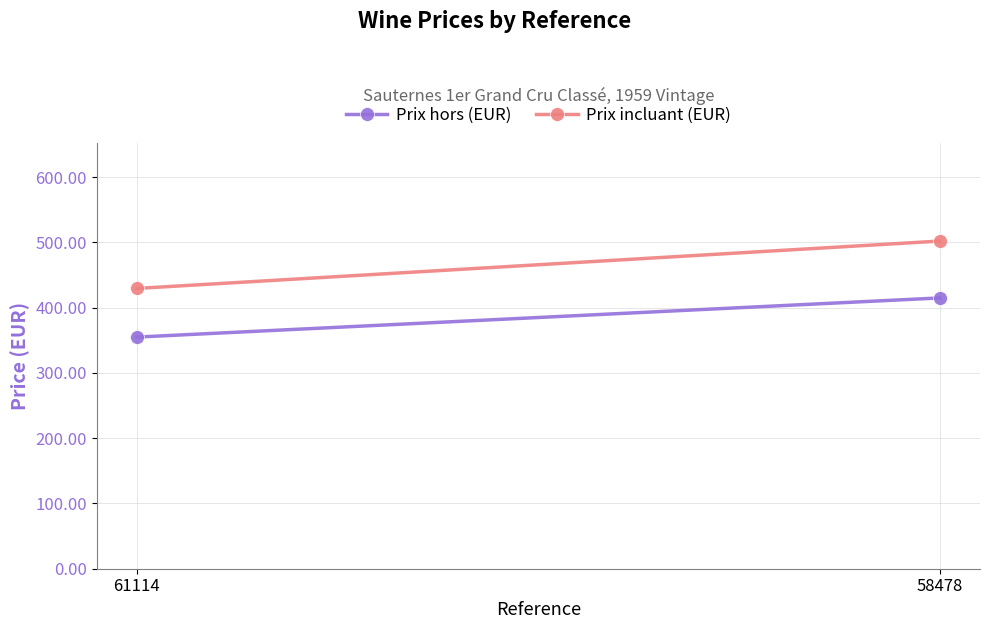

List the series in order of their peak value, lowest first.

Prix hors (EUR), Prix incluant (EUR)